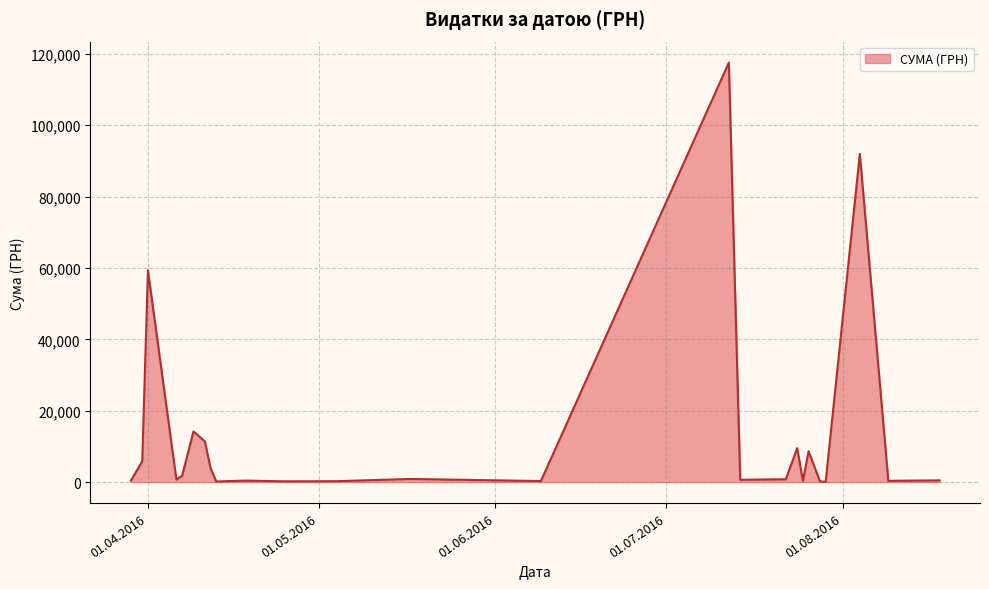

What is the maximum value shown in the chart?

117568.8